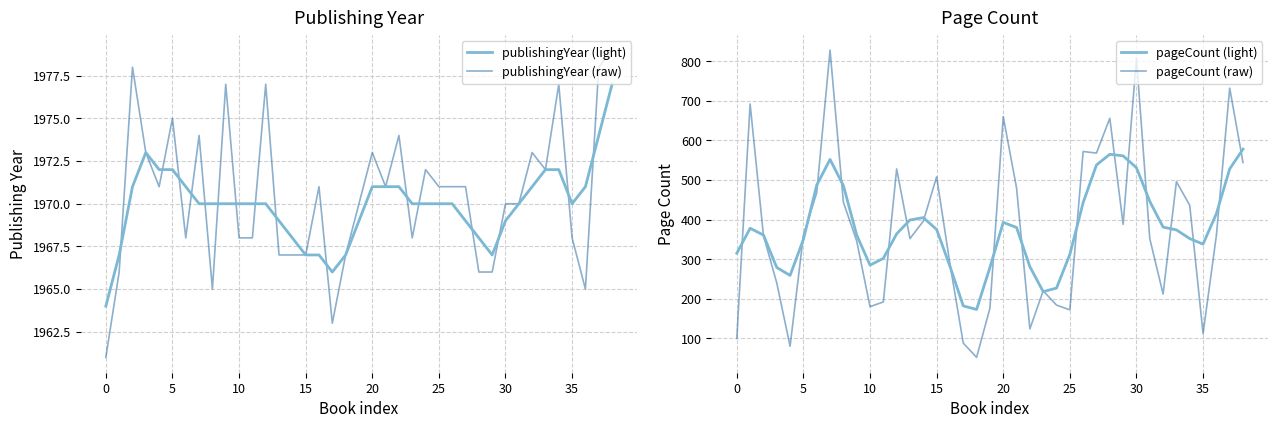

The value of publishingYear (light) at 37 is 1974. True or false?

True